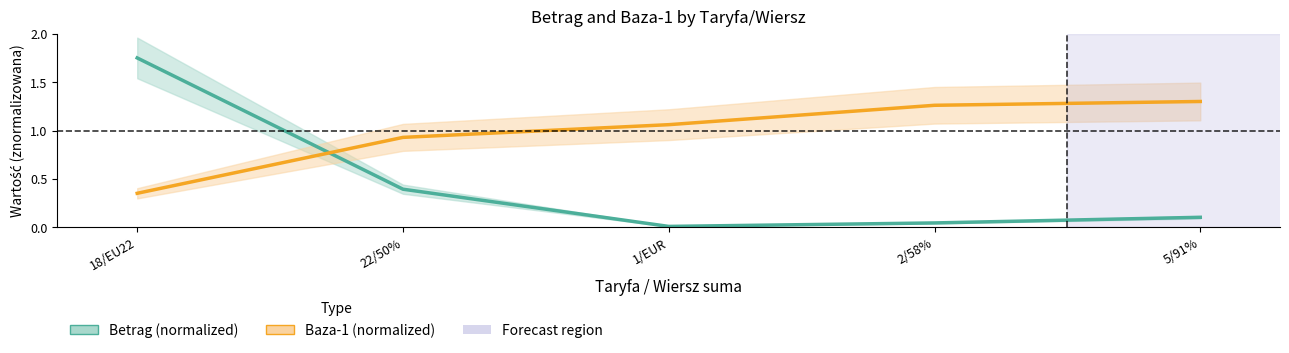

How many data points in Baza-1 (normalized) are less than 1?

2